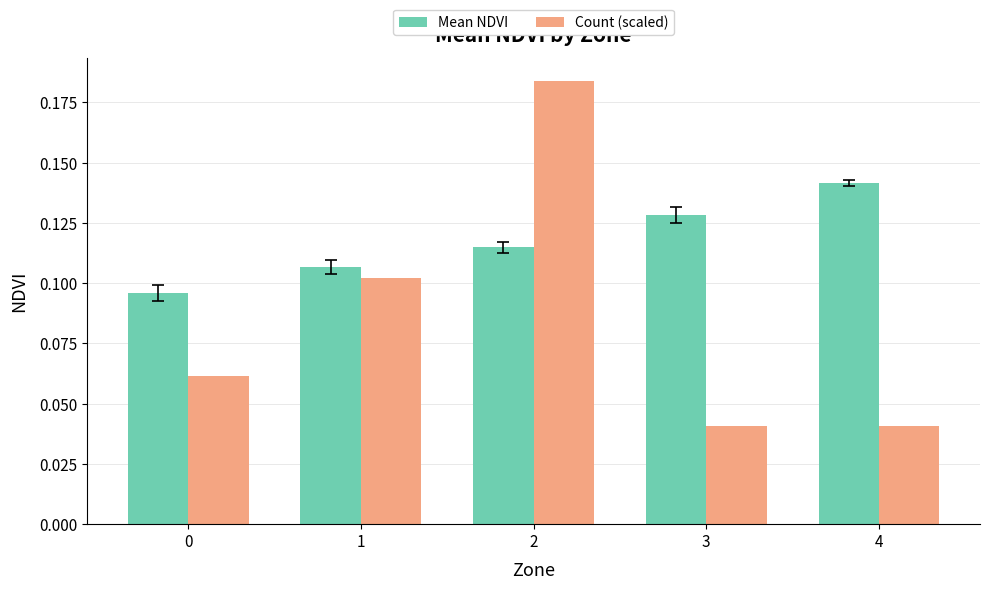

The value of Count (scaled) at 2 is 0.1. True or false?

False